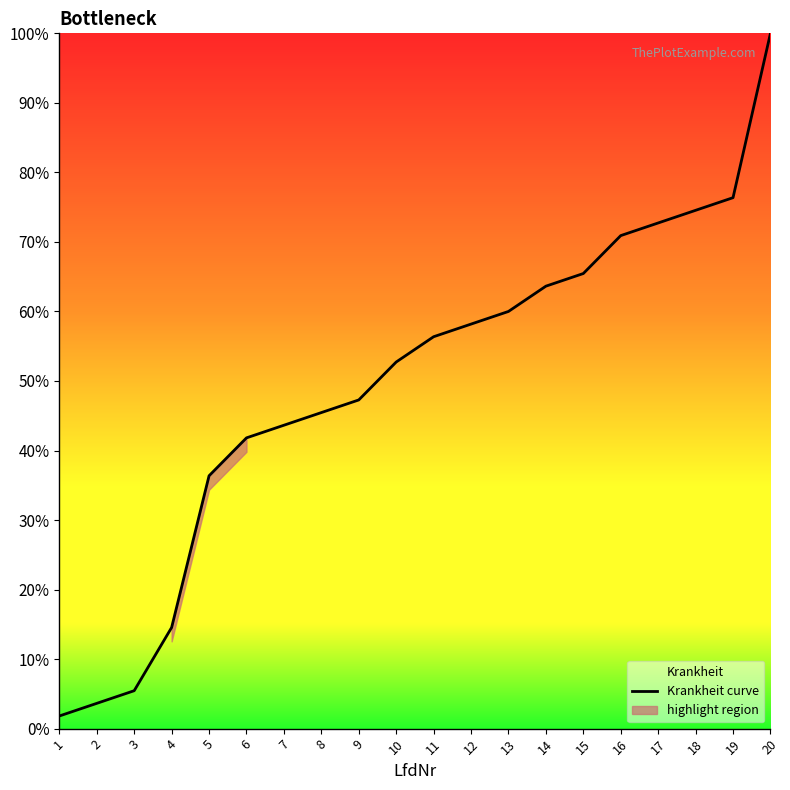

Reading right to left, what are all the values shown in this chart?

100.0	76.4	74.5	72.7	70.9	65.5	63.6	60.0	58.2	56.4	52.7	47.3	45.5	43.6	41.8	36.4	14.5	5.5	3.6	1.8